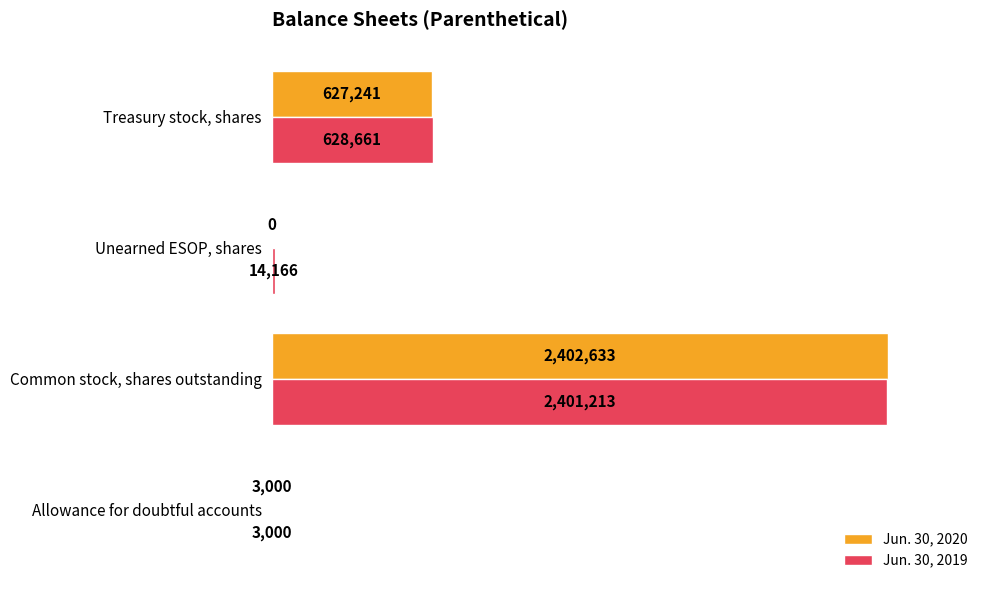

What is the difference between the second highest and minimum values in the Jun. 30, 2019 series?

625661